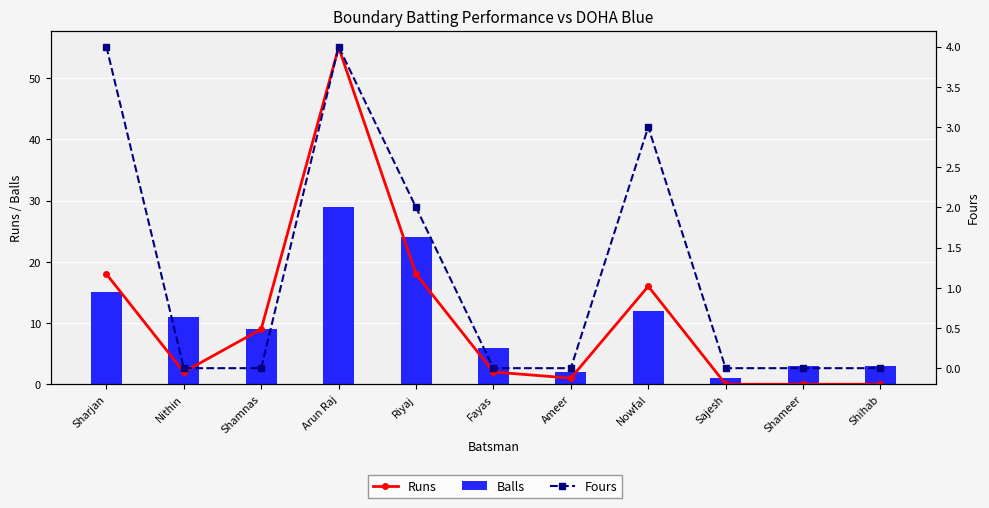

True or false: Runs has a value of 0 at Sajesh.

True